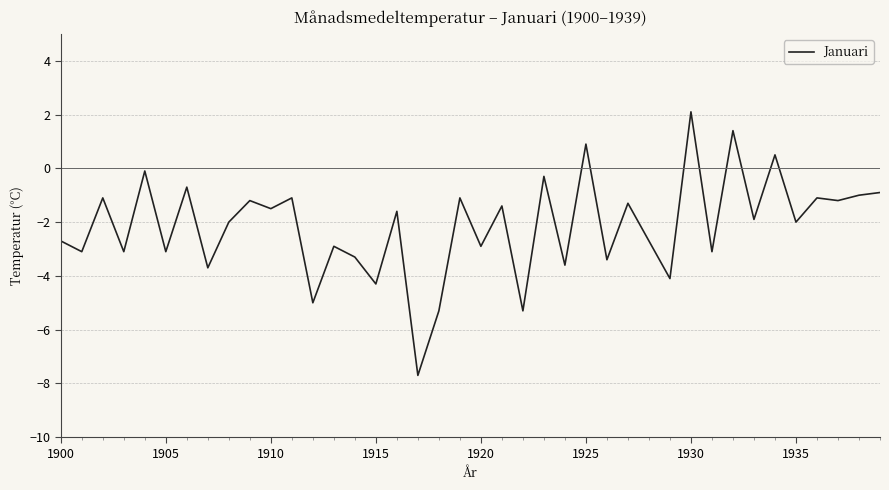

What is the maximum value shown in the chart?

2.1